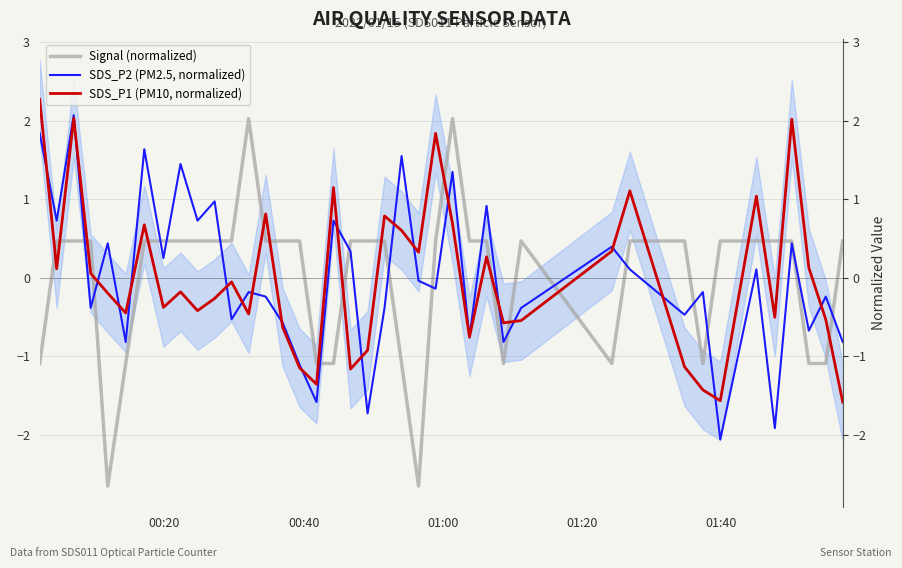

Does the chart display data point markers on the line(s)?

No